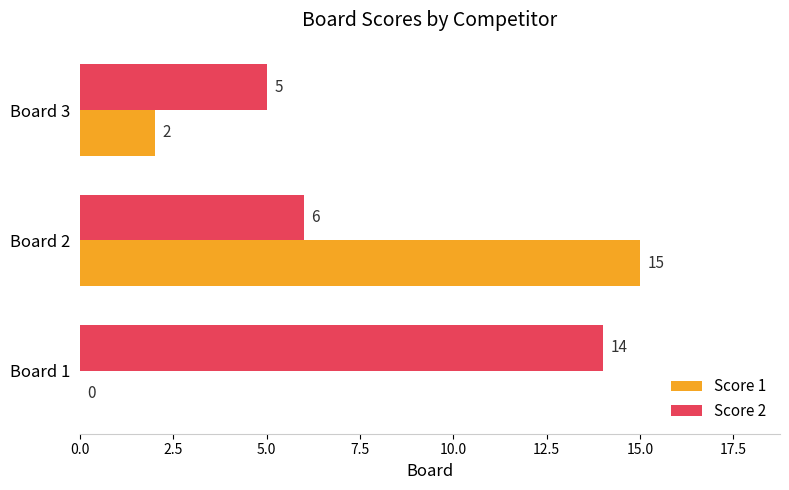

How many data points does each series have?

3